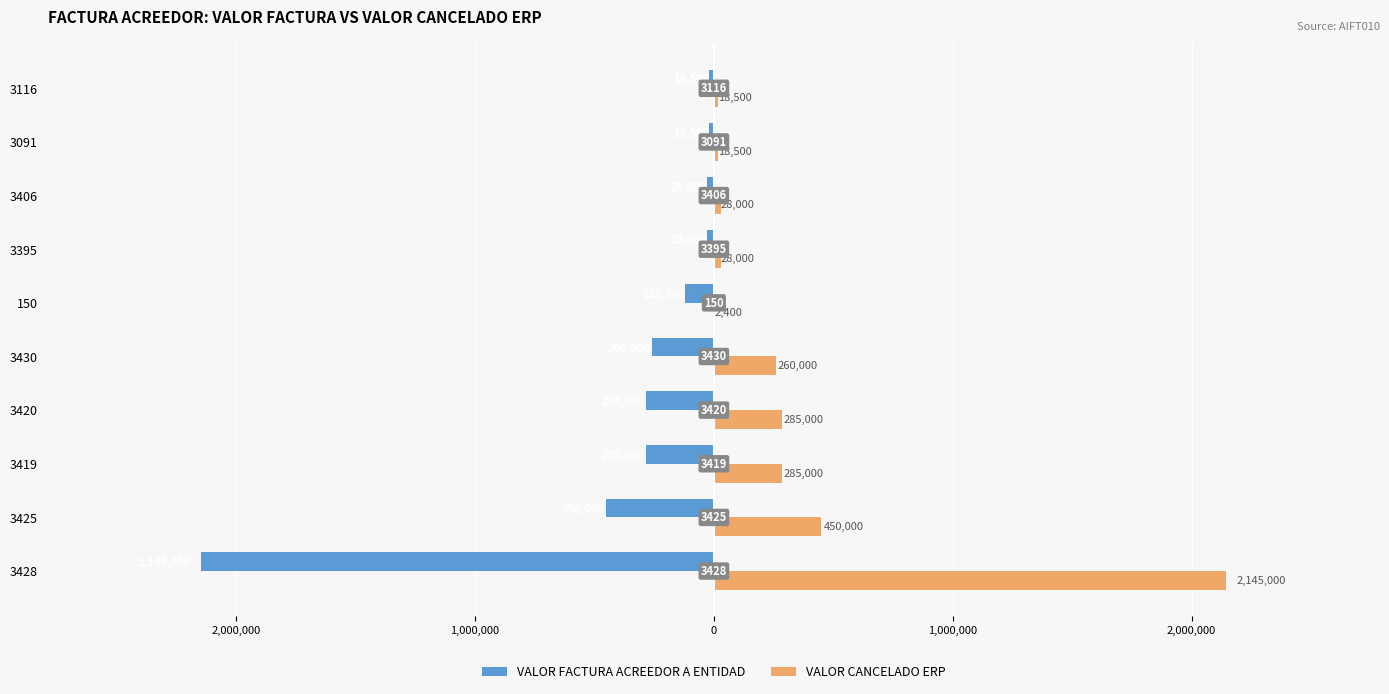

What is the lowest value of the VALOR FACTURA ACREEDOR A ENTIDAD series?

-2145000